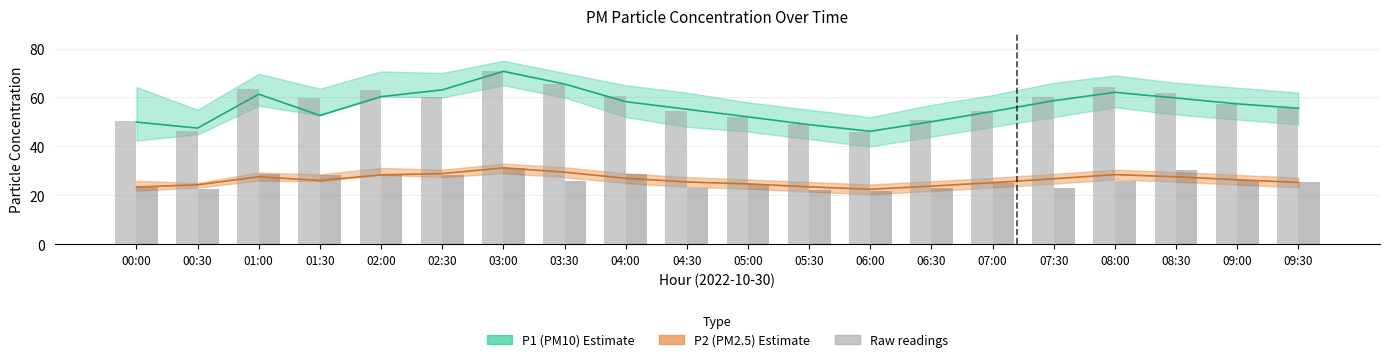

Reading left to right, extract all data points from this chart.

P1 readings: 00:00=50.5	00:30=46.4	01:00=63.7	01:30=60.0	02:00=63.1	02:30=60.4	03:00=70.7	03:30=65.7	04:00=60.8	04:30=54.5	05:00=52.1	05:30=49.2	06:00=46.0	06:30=50.9	07:00=54.3	07:30=60.2	08:00=64.3	08:30=61.9	09:00=57.4	09:30=55.6
P2 readings: 00:00=23.7	00:30=22.7	01:00=28.6	01:30=28.4	02:00=28.9	02:30=28.4	03:00=31.2	03:30=26.0	04:00=28.8	04:30=22.9	05:00=24.7	05:30=22.4	06:00=21.9	06:30=23.1	07:00=25.2	07:30=22.9	08:00=26.0	08:30=30.6	09:00=26.4	09:30=25.3